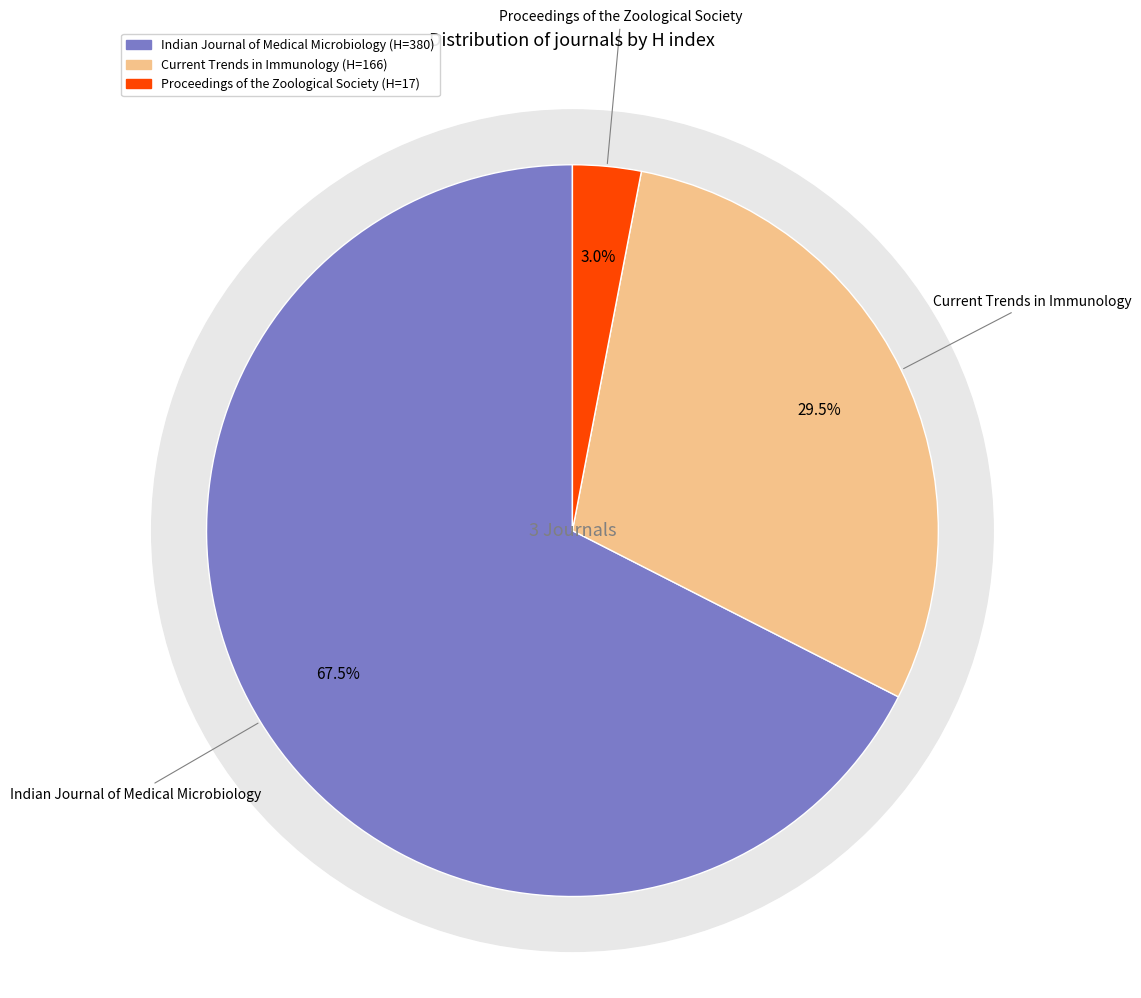

True or false: Current Trends in Immunology accounts for 34% of the total.

False